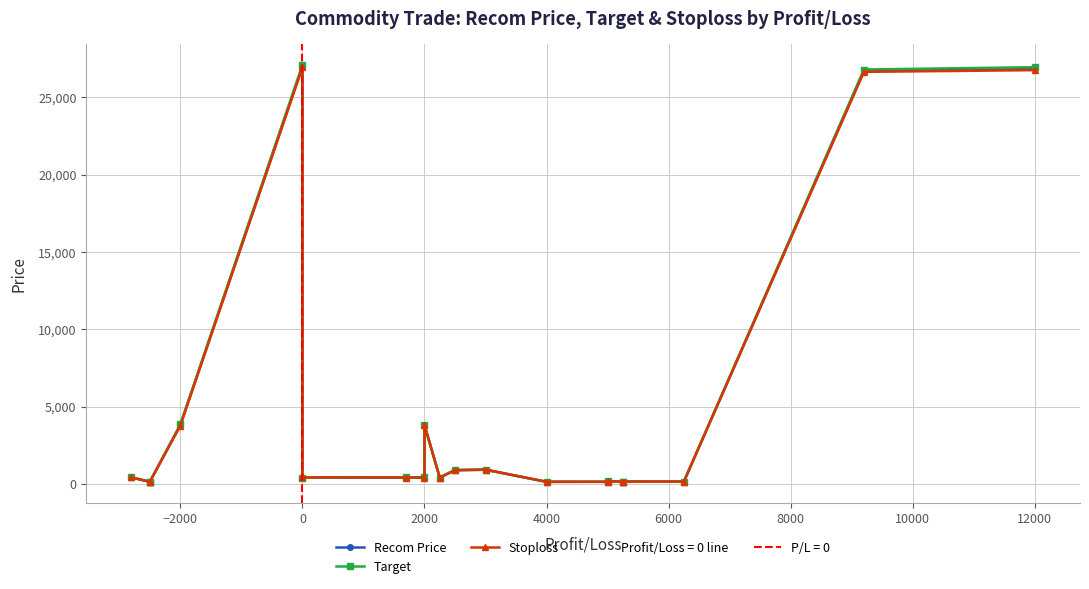

Is it true that Stoploss equals 248.5 at 16?

False